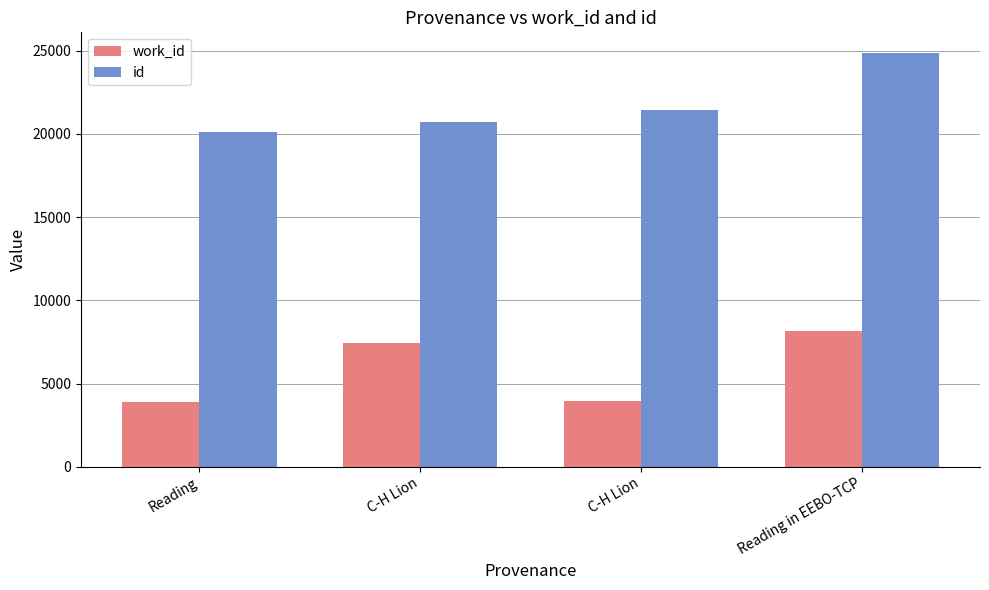

What is the total value across all series at C-H Lion?

28150